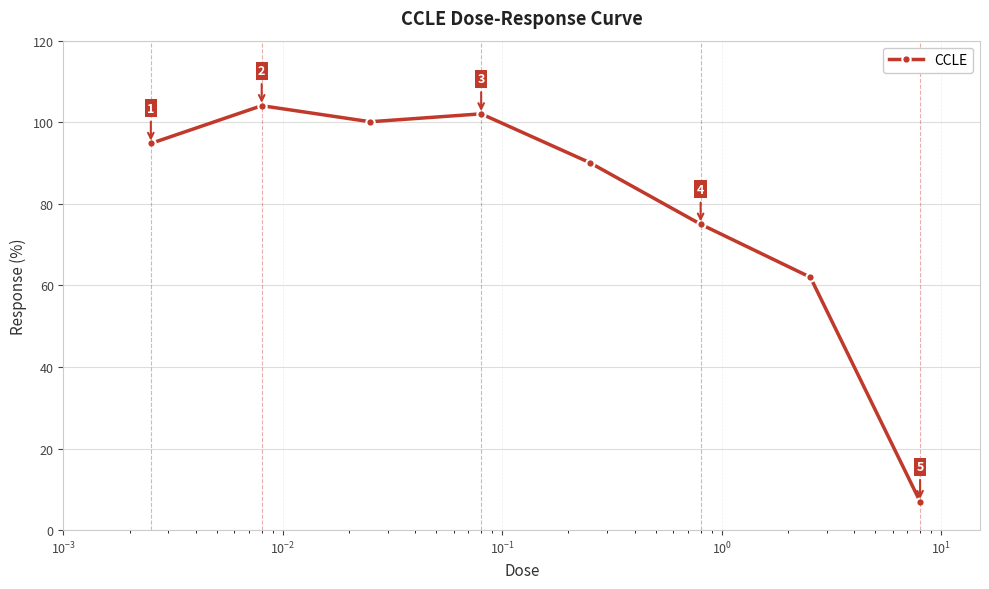

How many values exceed 94?

4